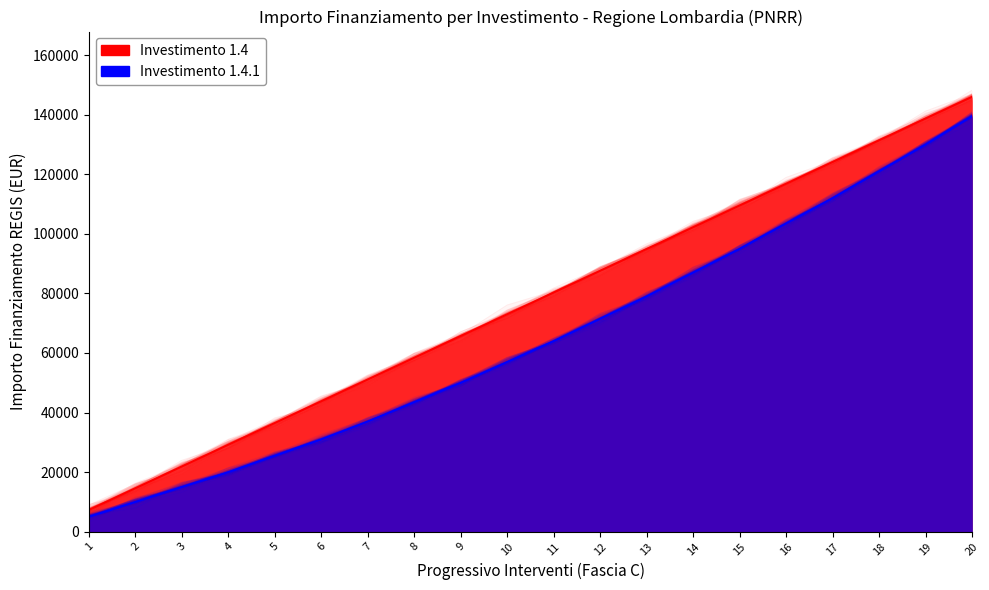

What is the approximate value of Investimento 1.4 at 6, to the nearest 50?

43800